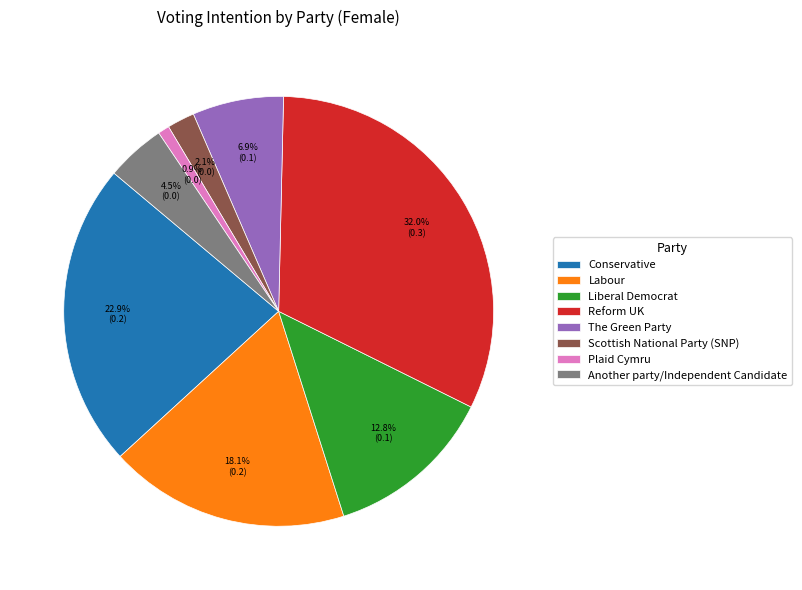

How many slices are in this pie chart?

8